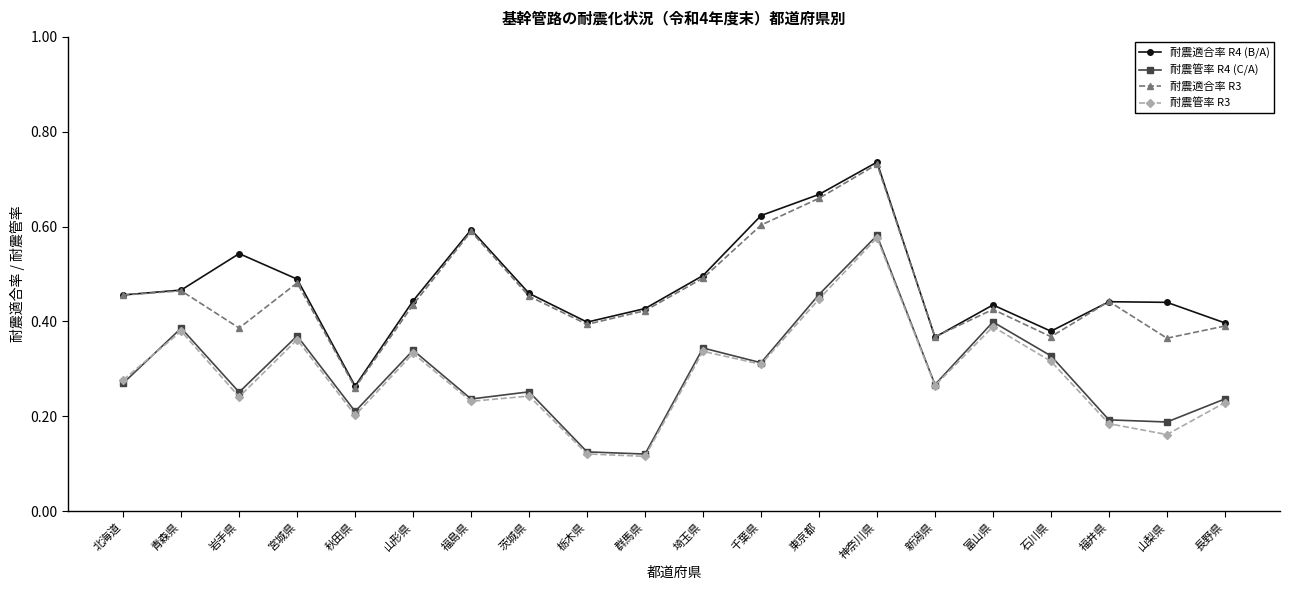

At which category does 耐震適合率 R3 reach its first local valley?

岩手県